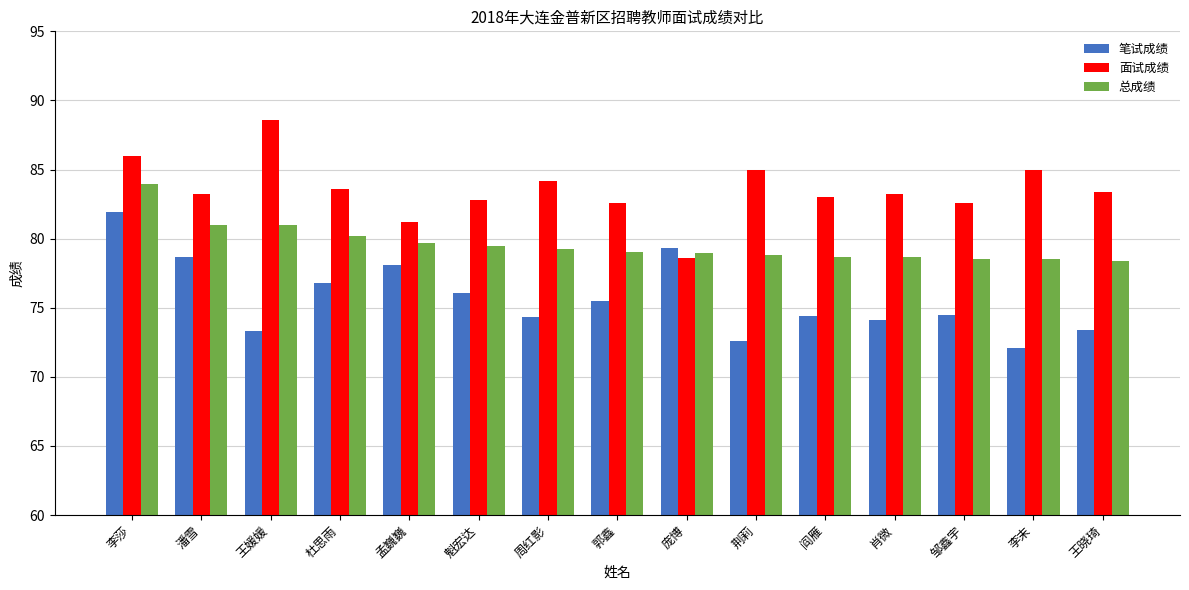

At which label does 面试成绩 reach its minimum?

庞博